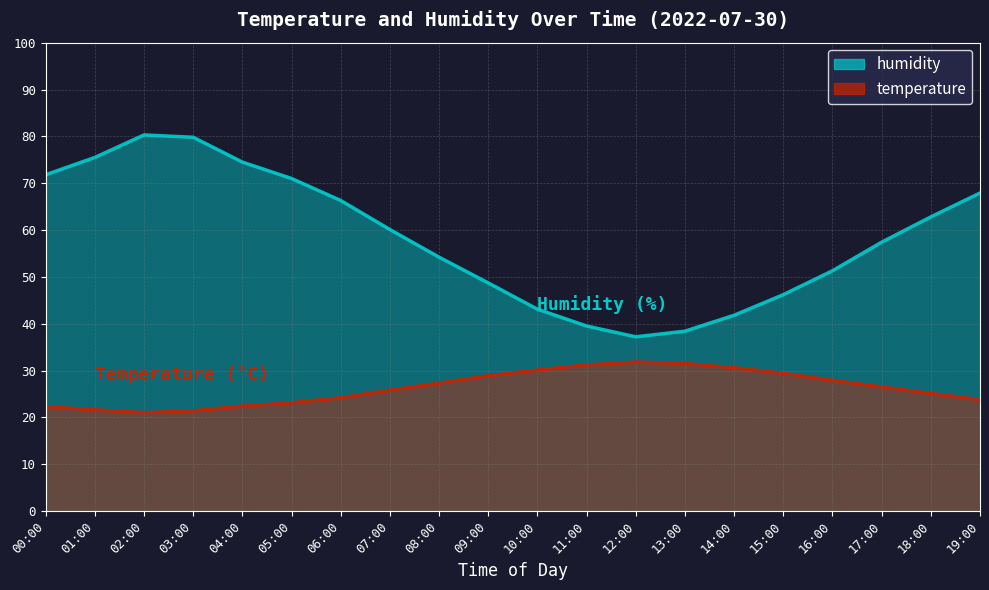

What is the average value of the humidity series?

58.4